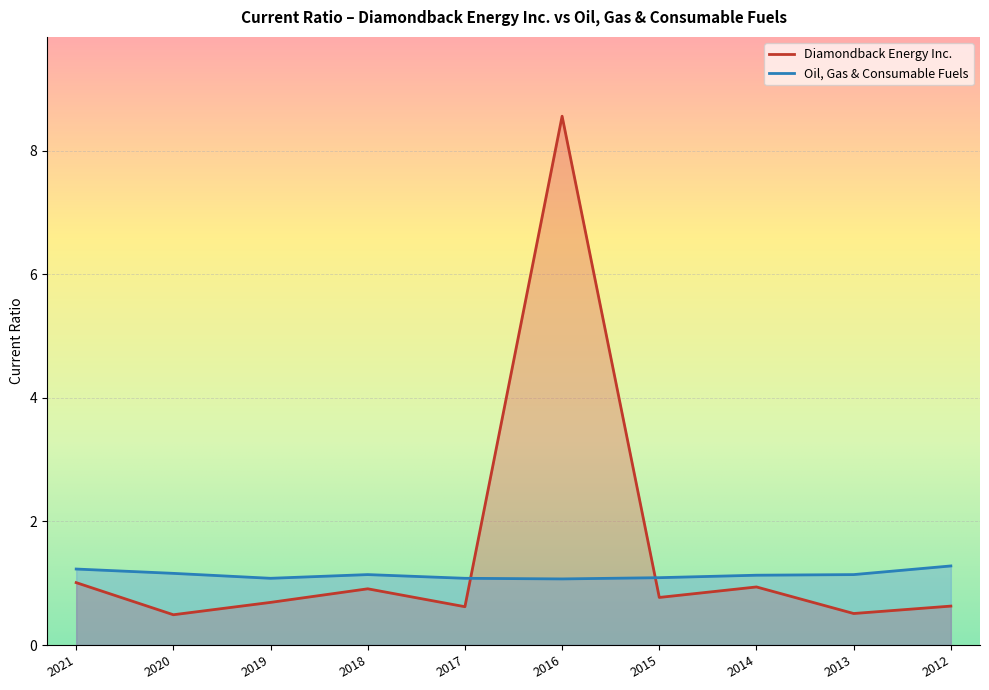

Rank the categories by Oil, Gas & Consumable Fuels value from highest to lowest.

2012, 2021, 2020, 2018, 2013, 2014, 2015, 2019, 2017, 2016